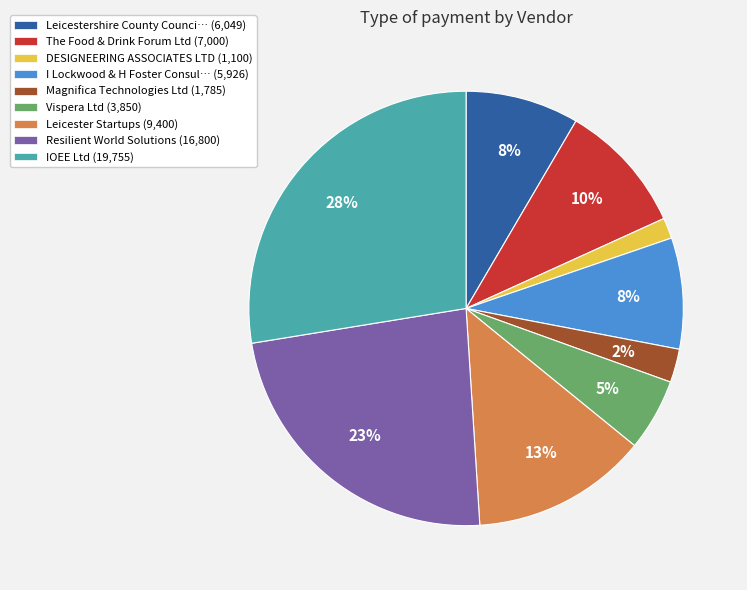

Is IOEE Ltd (19,755) the majority of the pie?

No